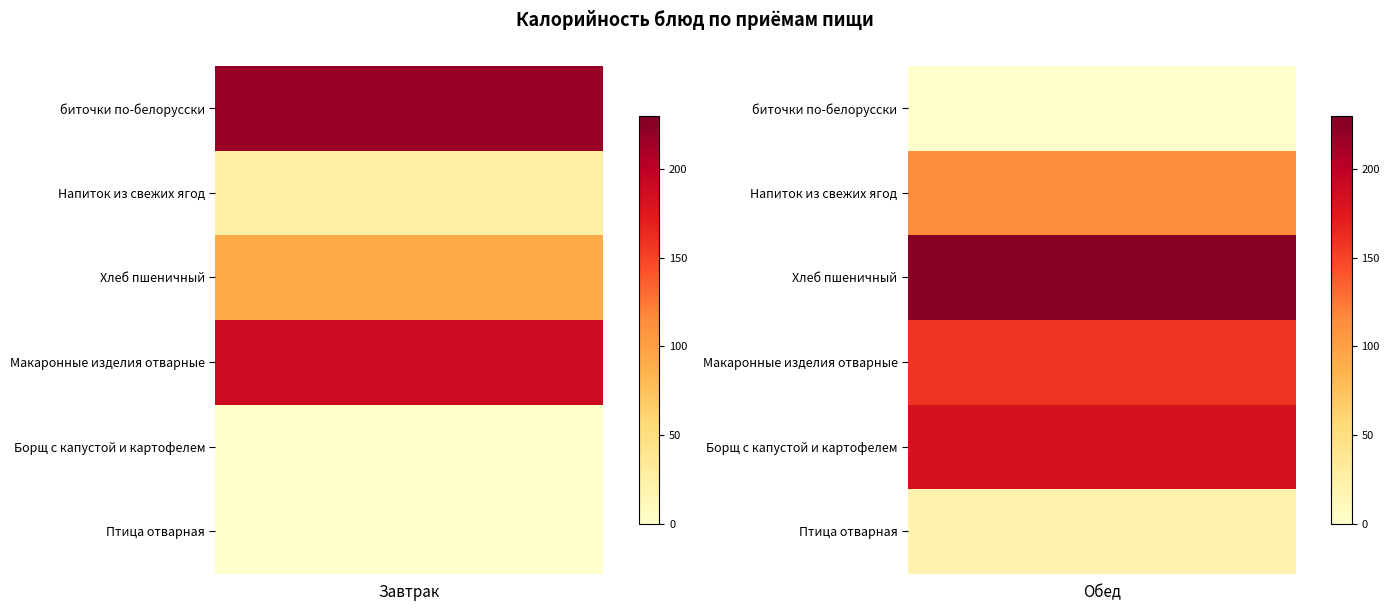

Reading left to right, transcribe all the data shown in this chart.

Завтрак: биточки по-белорусски=216.7	Напиток из свежих ягод=25.7	Хлеб пшеничный=91.6	Макаронные изделия отварные=189.0	Борщ с капустой и картофелем=0.0	Птица отварная=0.0
Обед: биточки по-белорусски=0.0	Напиток из свежих ягод=114.0	Хлеб пшеничный=226.4	Макаронные изделия отварные=158.1	Борщ с капустой и картофелем=182.0	Птица отварная=19.2